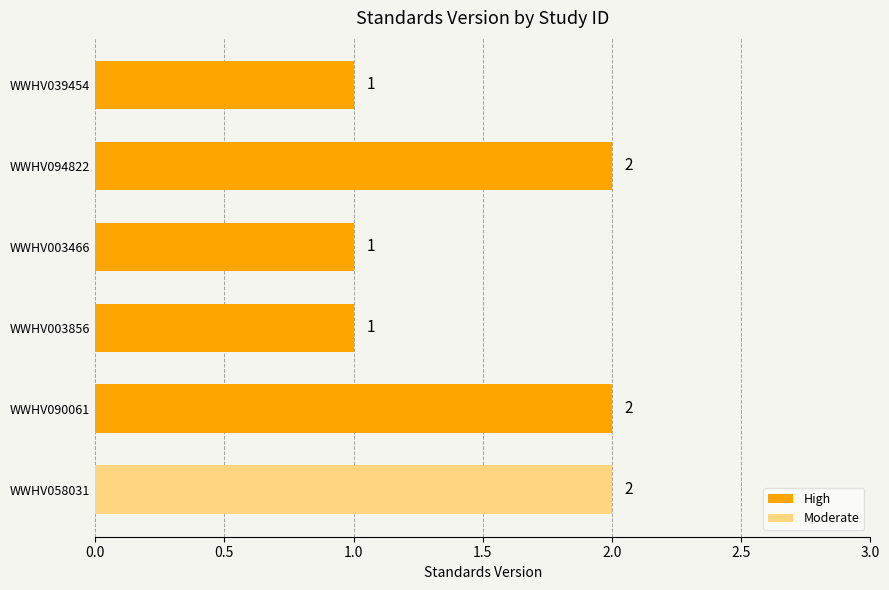

What is the sum of the values at WWHV058031 and WWHV090061?

4